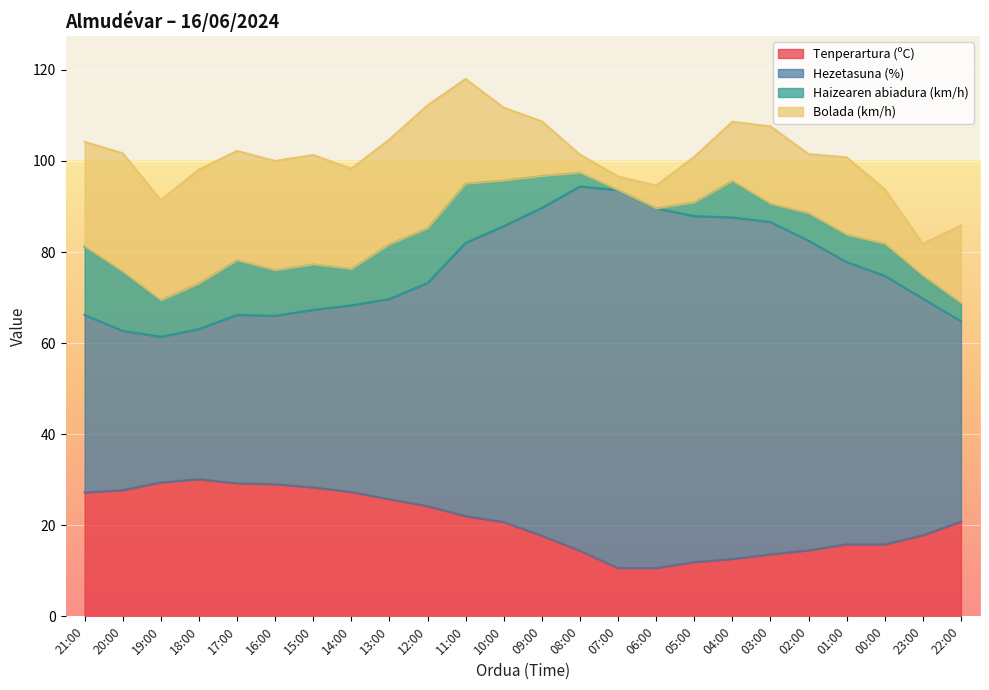

True or false: Haizearen abiadura (km/h) and Tenperartura (ºC) cross at least once.

False